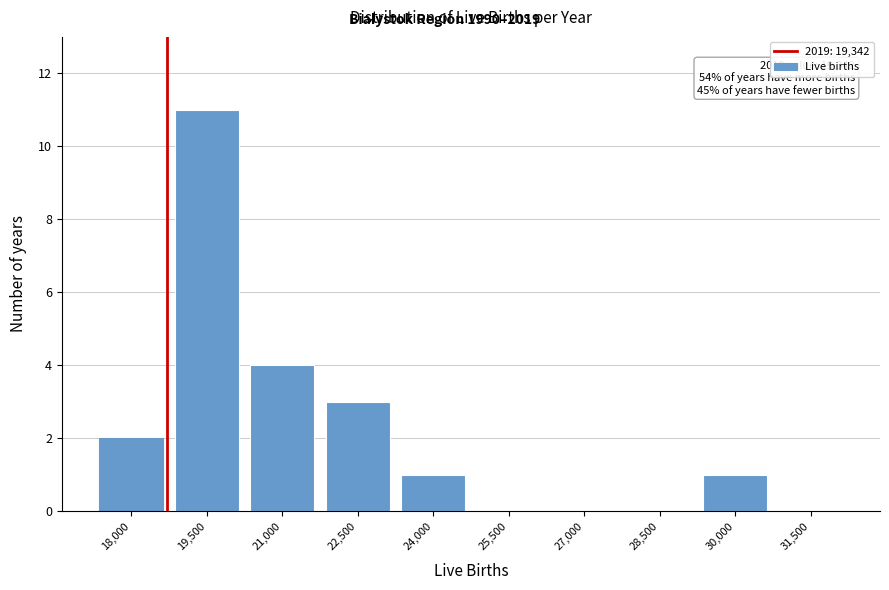

Reading left to right, list all the values displayed in this chart.

18,000=2	19,500=11	21,000=4	22,500=3	24,000=1	25,500=0	27,000=0	28,500=0	30,000=1	31,500=0